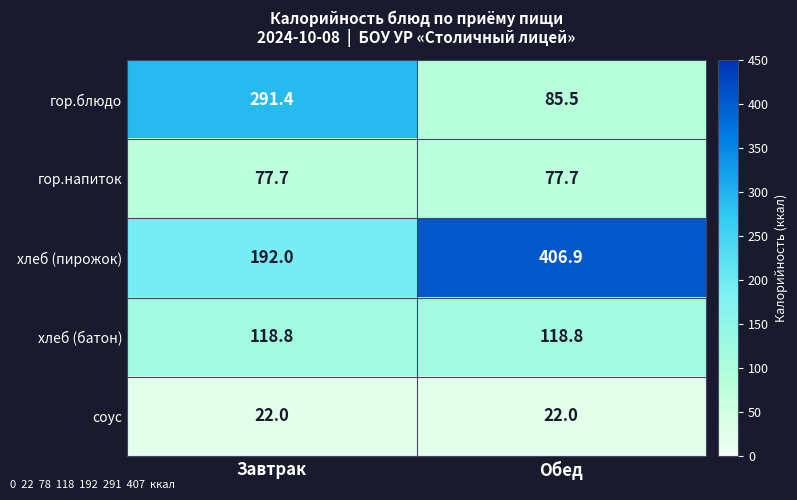

What is the maximum value shown in the chart?

406.9